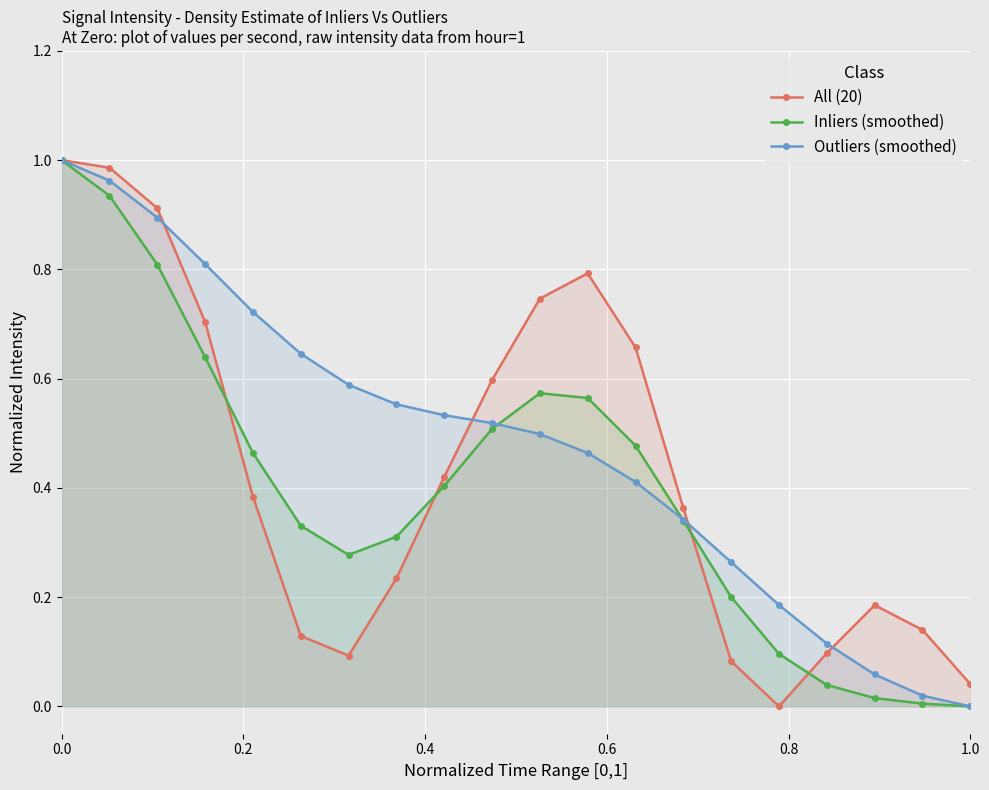

How many series are shown in this chart?

3